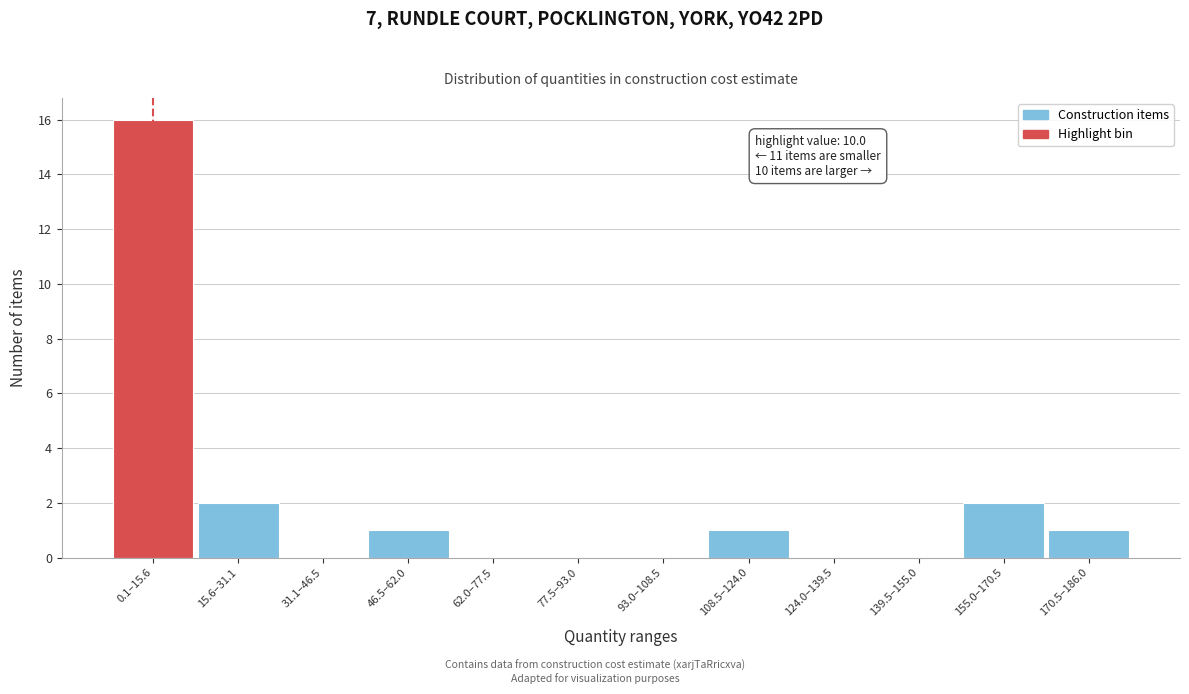

Reading left to right, list all the values displayed in this chart.

0.1–15.6=16	15.6–31.1=2	31.1–46.5=0	46.5–62.0=1	62.0–77.5=0	77.5–93.0=0	93.0–108.5=0	108.5–124.0=1	124.0–139.5=0	139.5–155.0=0	155.0–170.5=2	170.5–186.0=1